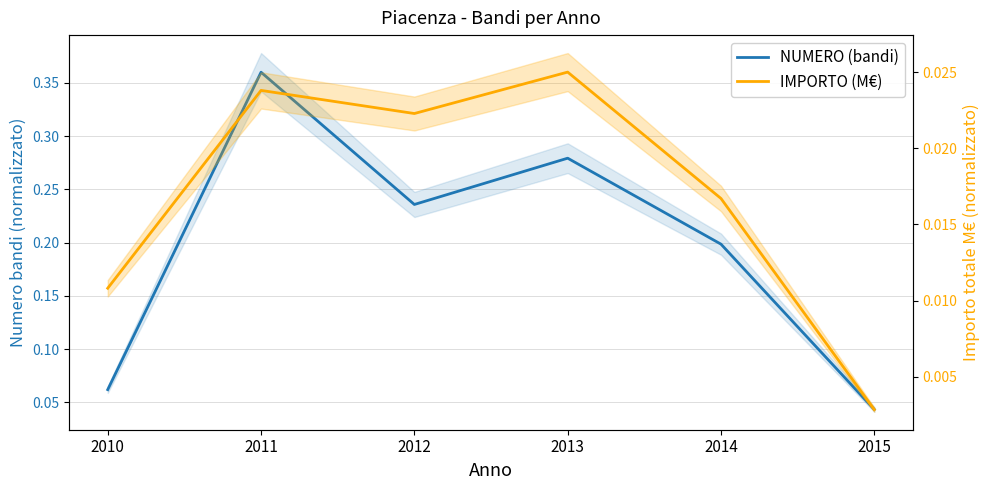

Between 2012 and 2011, which is larger?

2011